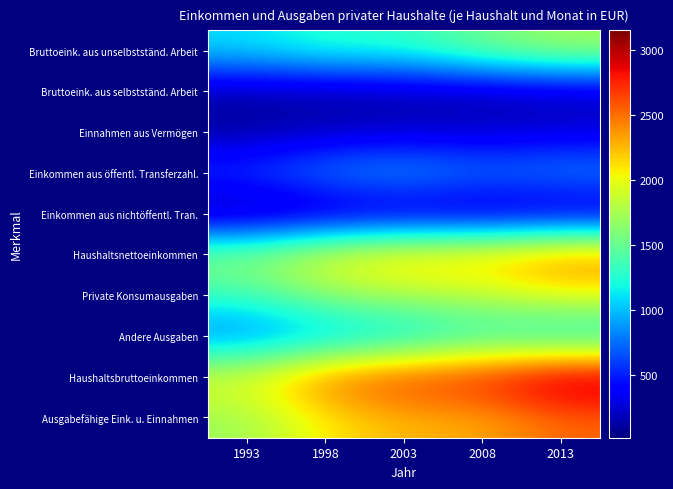

Reading left to right, extract all data points from this chart.

Bruttoeink. aus unselbstständ. Arbeit: 1993=1106.7	1998=1290.0	2003=1293.0	2008=1557.0	2013=1742.0
Bruttoeink. aus selbstständ. Arbeit: 1993=126.7	1998=104.0	2003=123.0	2008=128.0	2013=157.0
Einnahmen aus Vermögen: 1993=98.6	1998=178.9	2003=215.0	2008=214.0	2013=254.0
Einkommen aus öffentl. Transferzahl.: 1993=638.2	1998=876.4	2003=975.0	2008=814.0	2013=886.0
Einkommen aus nichtöffentl. Tran.: 1993=18.0	1998=73.1	2003=110.0	2008=102.0	2013=110.0
Haushaltsnettoeinkommen: 1993=1666.0	1998=2046.0	2003=2235.0	2008=2255.0	2013=2487.0
Private Konsumausgaben: 1993=1339.0	1998=1675.0	2003=1791.0	2008=1842.0	2013=2029.0
Andere Ausgaben: 1993=739.0	1998=894.0	2003=1011.0	2008=1228.0	2013=1072.0
Haushaltsbruttoeinkommen: 1993=2004.5	1998=2522.0	2003=2717.0	2008=2816.0	2013=3151.0
Ausgabefähige Eink. u. Einnahmen: 1993=1704.1	1998=2088.0	2003=2267.0	2008=2290.0	2013=2527.0